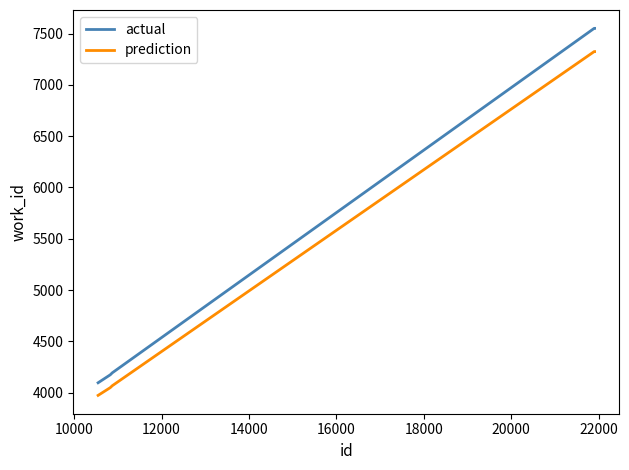

Which series has the largest range (max minus min)?

actual